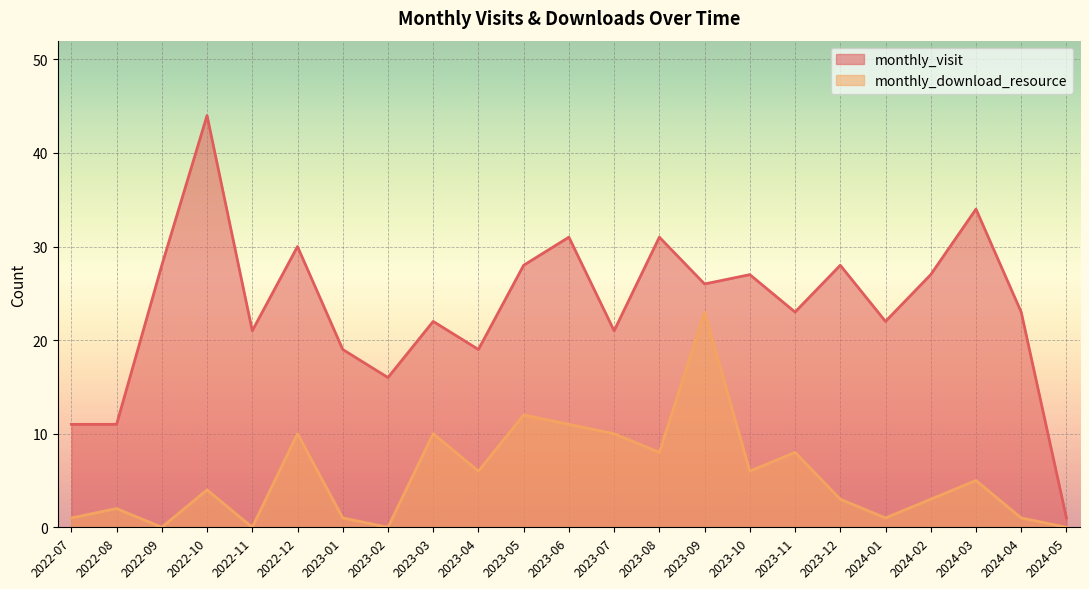

True or false: monthly_download_resource and monthly_visit cross at least once.

False